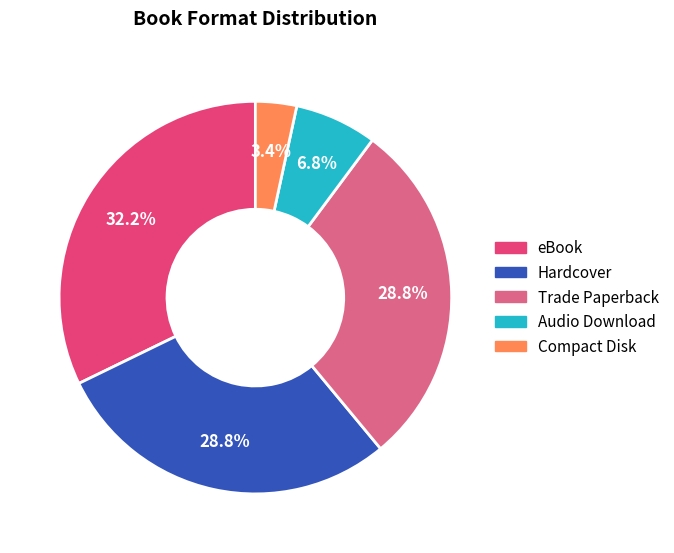

What is the largest slice in the pie chart?

eBook